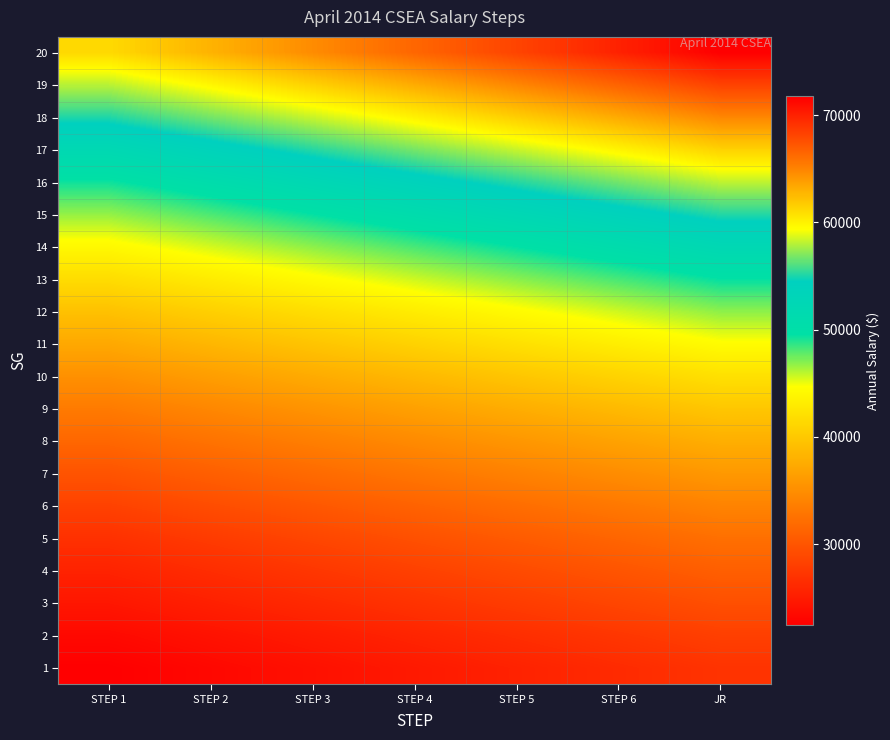

At STEP 4, list the series in order from smallest to largest.

1, 2, 3, 4, 5, 6, 7, 8, 9, 10, 11, 12, 13, 14, 15, 16, 17, 18, 19, 20